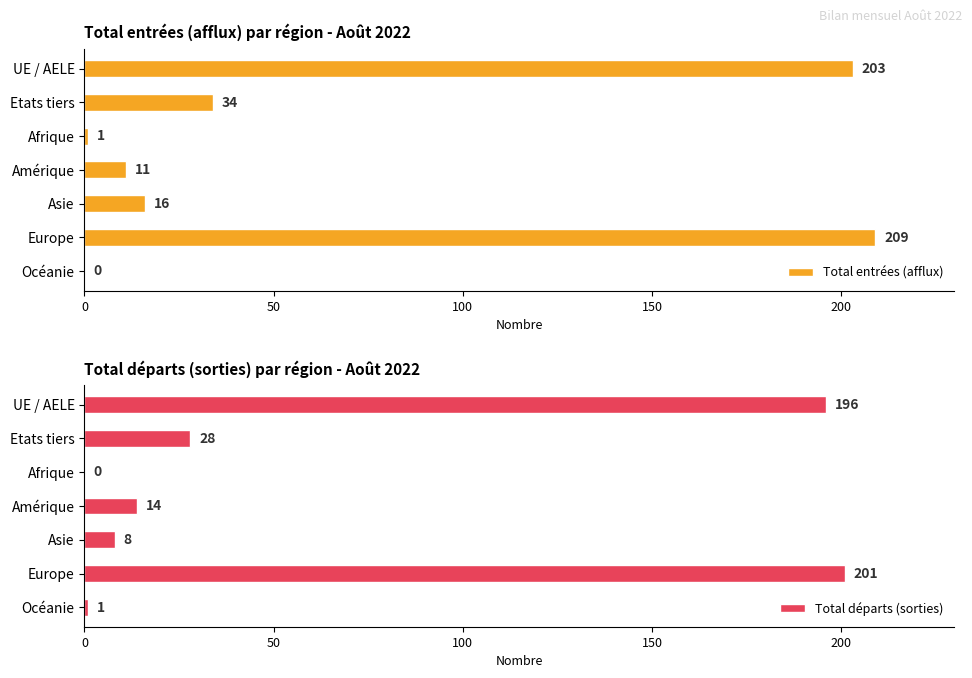

The value of Total entrées (afflux) at Océanie is 96. True or false?

False